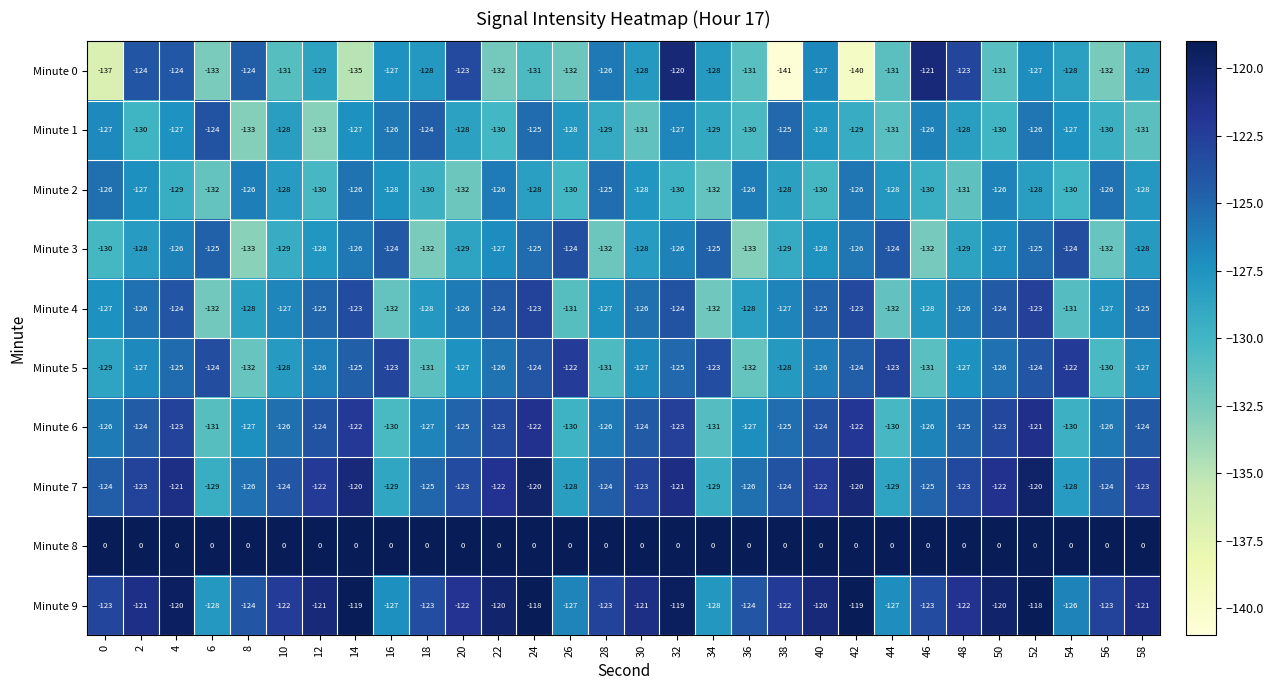

Which category has the lowest value across all series?

38